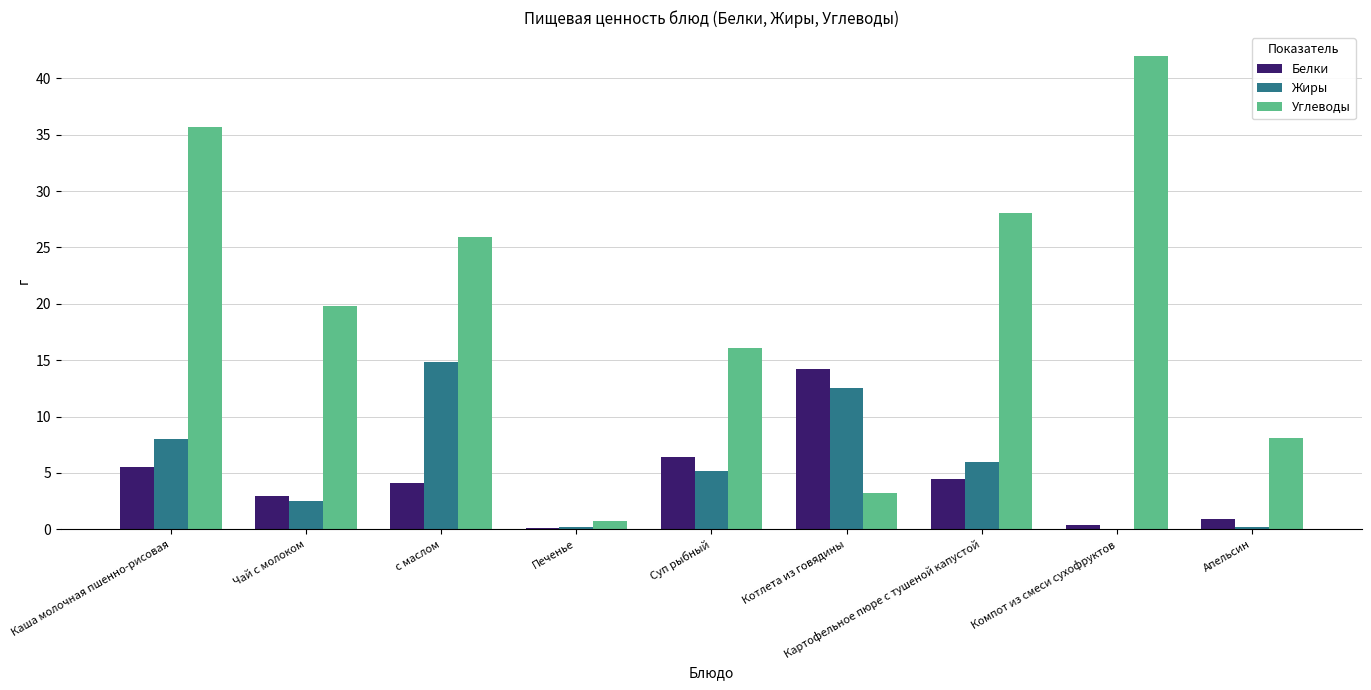

At which label does Углеводы first exceed 19?

Каша молочная пшенно-рисовая